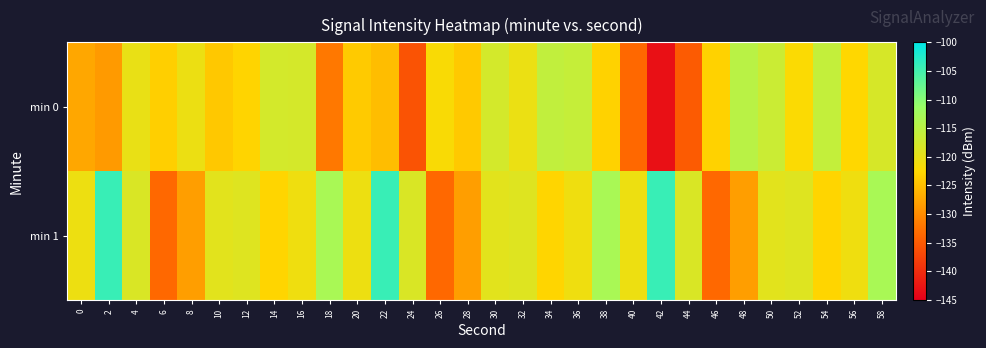

Between 40 and 42, which is larger?

40